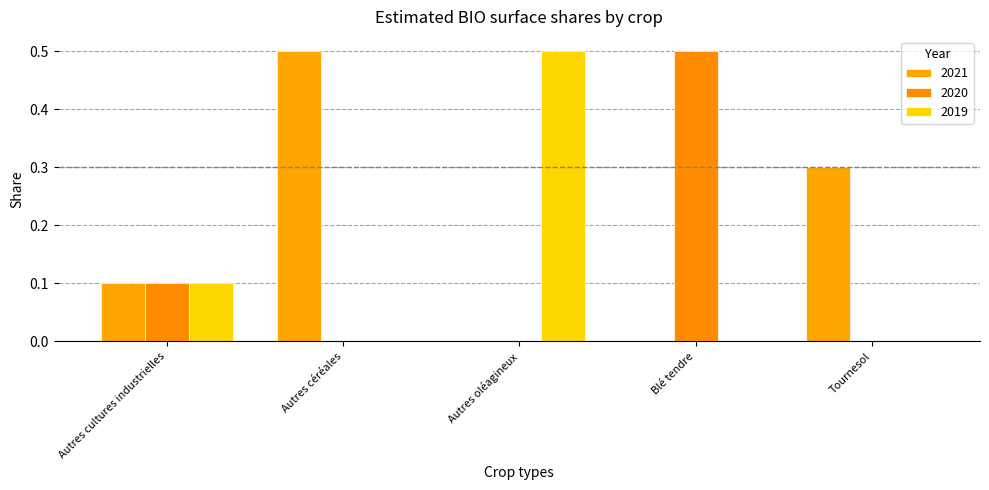

The 2020 series shows 0.7 at Blé tendre. True or false?

False